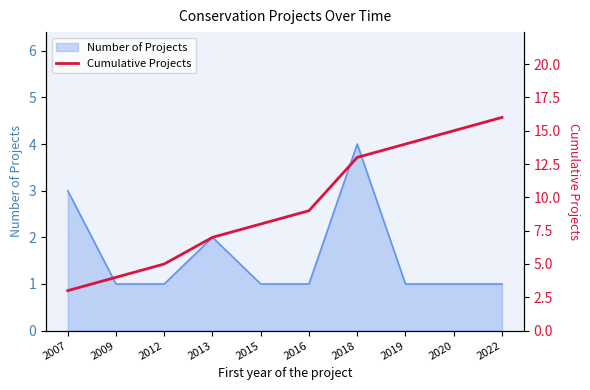

What is the change in value from 2012 to 2015?

+3